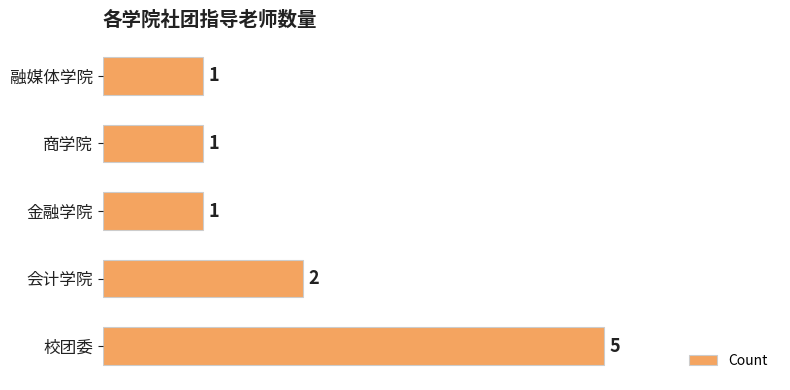

The value at 会计学院 is 2. True or false?

True